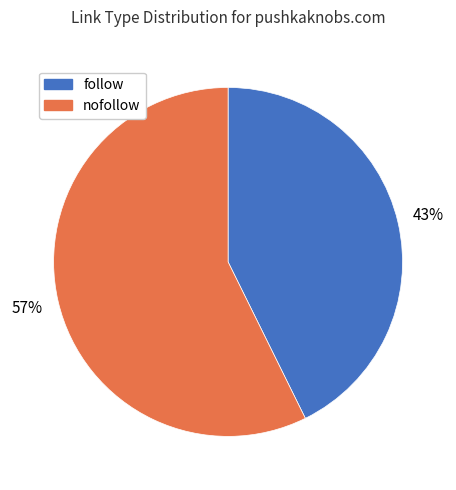

Combined, do nofollow and follow account for over 50%?

Yes